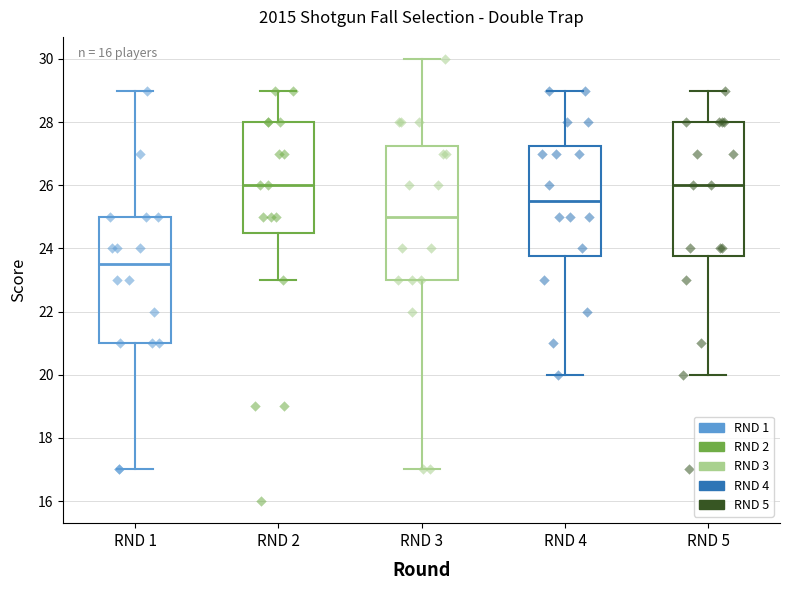

Reading left to right, read every box against the y-axis: the position of its median line, the range the box covers, and the ends of its whiskers. The values are not printed on the chart, so give them approximately, as read against the axis.

RND 1: median 23.6, box 21.0 to 25.0, whiskers 17.0 to 29.0
RND 2: median 26.0, box 24.6 to 28.0, whiskers 23.0 to 29.0
RND 3: median 25.0, box 23.0 to 27.2, whiskers 17.0 to 30.0
RND 4: median 25.6, box 23.8 to 27.2, whiskers 20.0 to 29.0
RND 5: median 26.0, box 23.8 to 28.0, whiskers 20.0 to 29.0